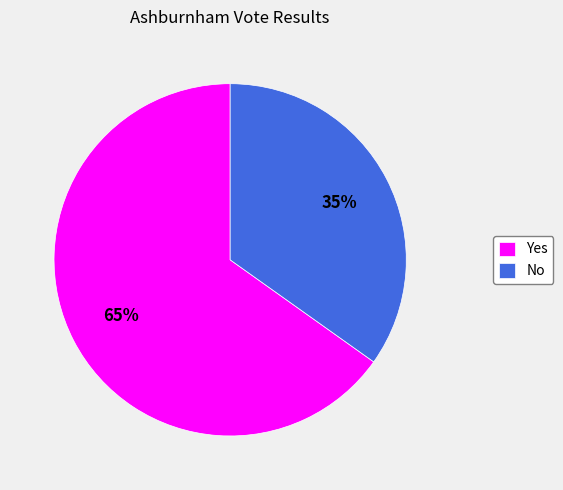

To the nearest percent, what is the average slice percentage?

50%